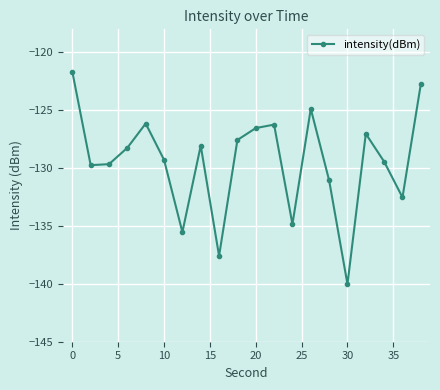

Does the chart display data point markers on the line(s)?

Yes